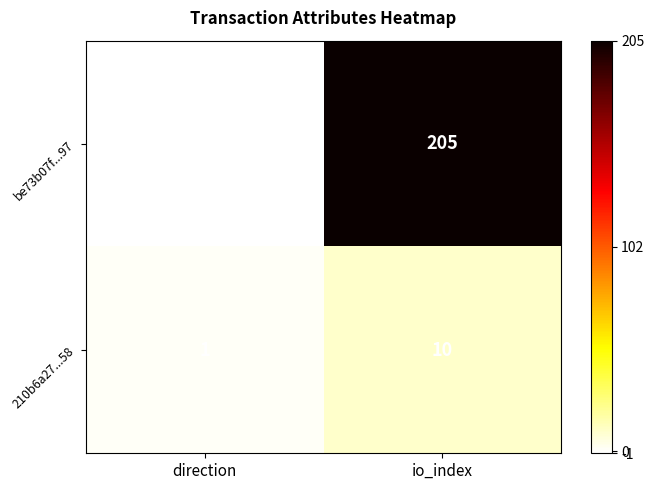

How many negative values does the be73b07f...97 series have?

1